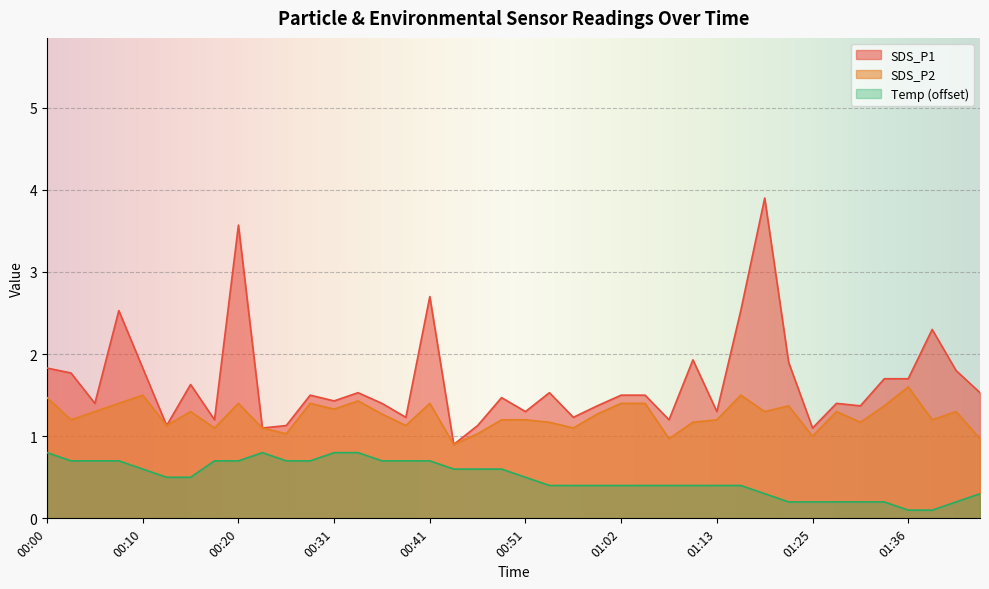

What is the label of the 35th point from the right?

00:12